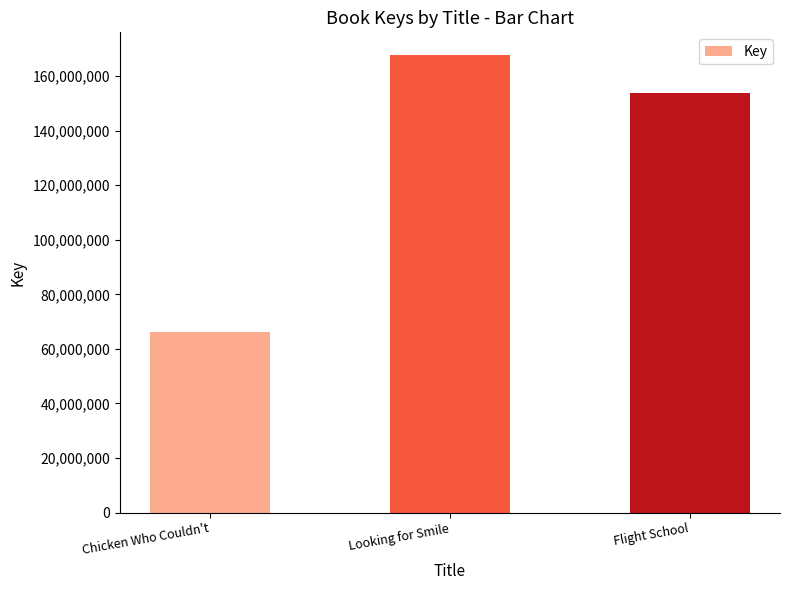

Approximately how many times larger is the value at Chicken Who Couldn't compared to Looking for Smile?

0.4